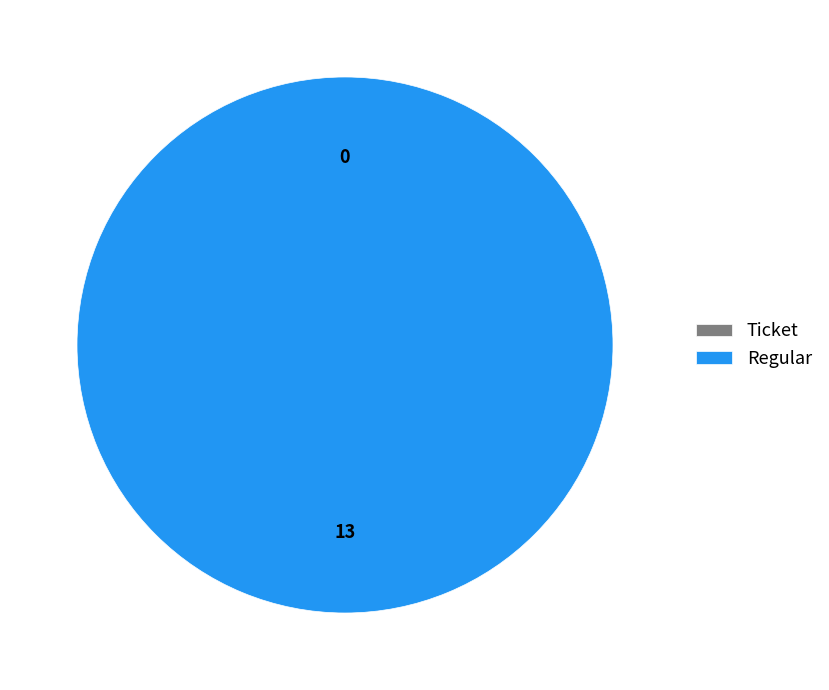

What portion of the pie excludes Ticket?

100.0%